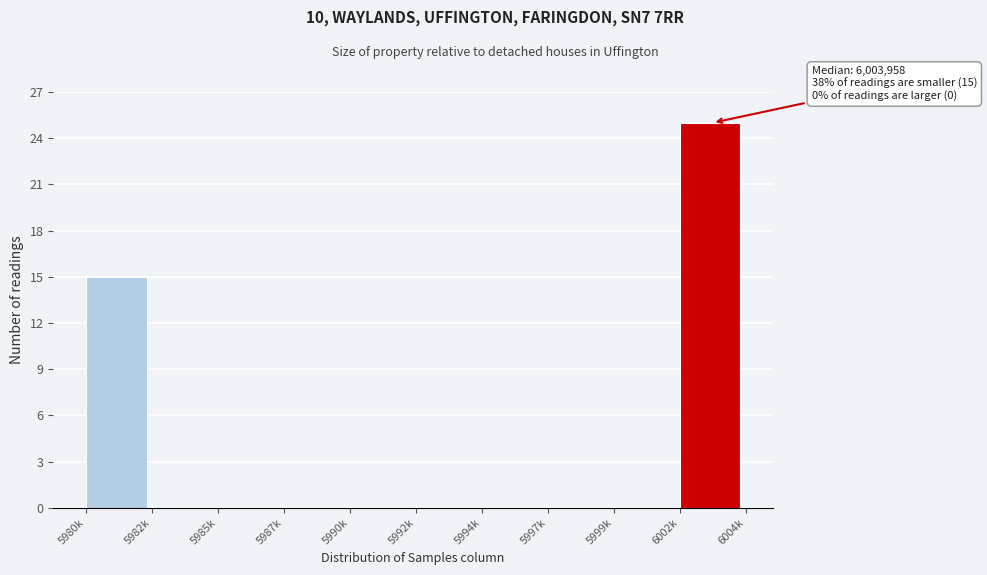

Reading left to right, what are all the values shown in this chart?

5980k=15	5982k=0	5985k=0	5987k=0	5990k=0	5992k=0	5994k=0	5997k=0	5999k=0	6002k=25